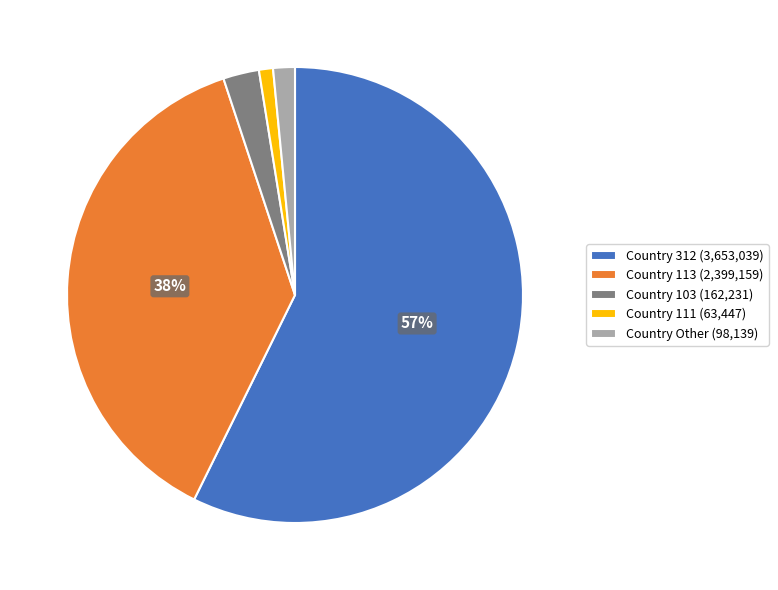

True or false: Country 113 (2,399,159) accounts for 38% of the total.

True